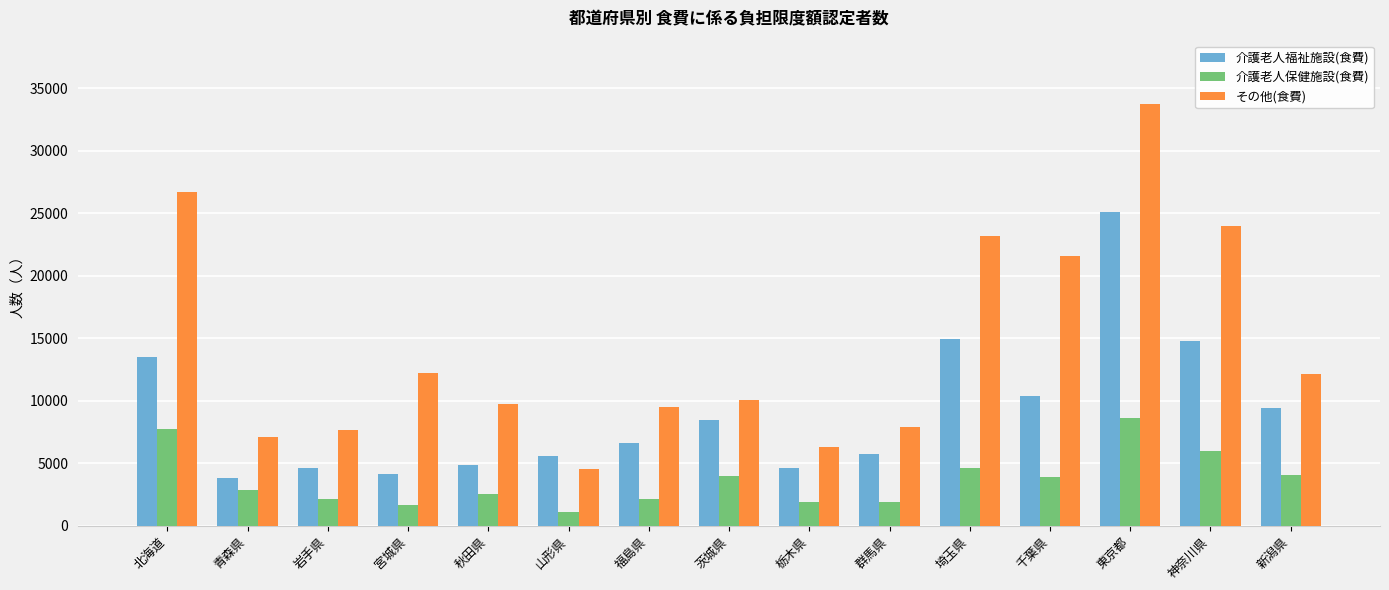

Where does the 介護老人福祉施設(食費) series first go above 6589?

北海道